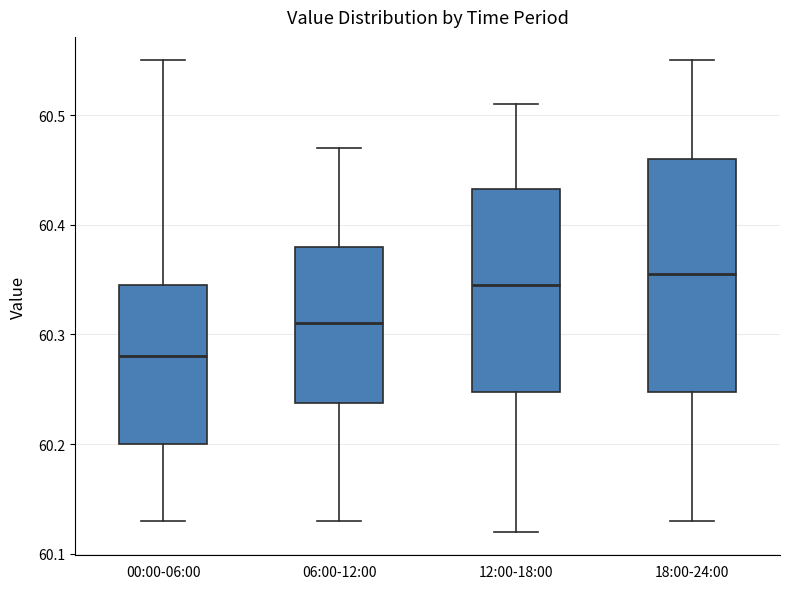

Comparing the boxes themselves (not the whiskers), which one is the tallest?

18:00-24:00